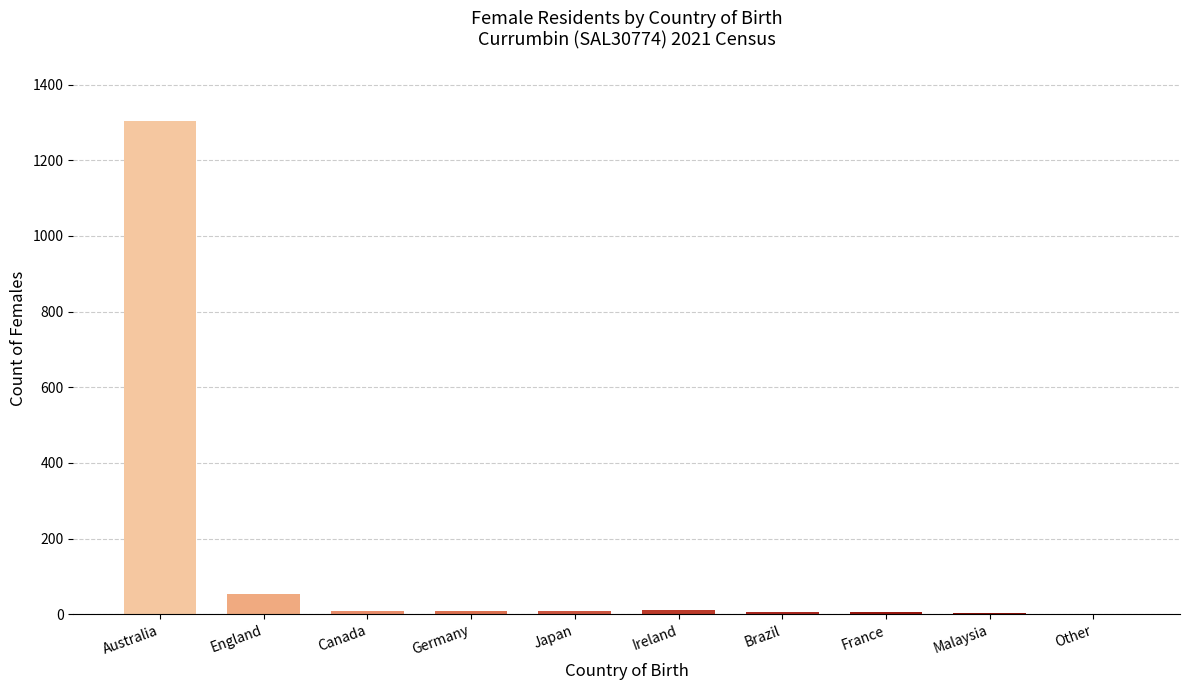

At which category does the chart reach its peak across all series?

Australia